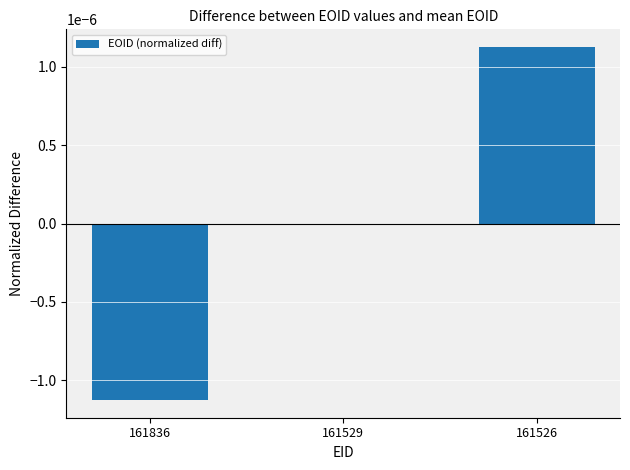

Which label corresponds to the largest value in the chart?

161526